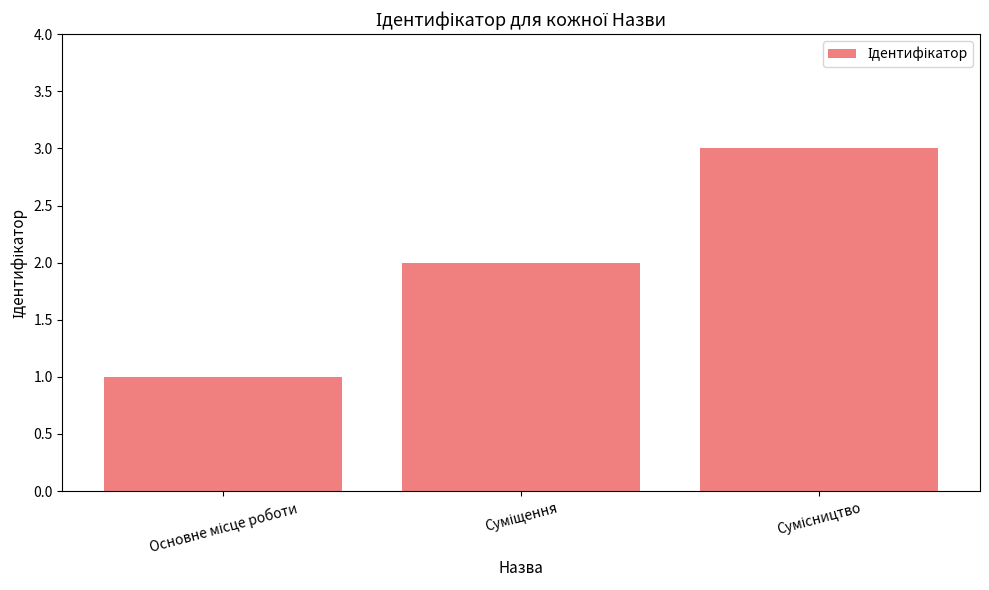

What is the maximum value shown in the chart?

3